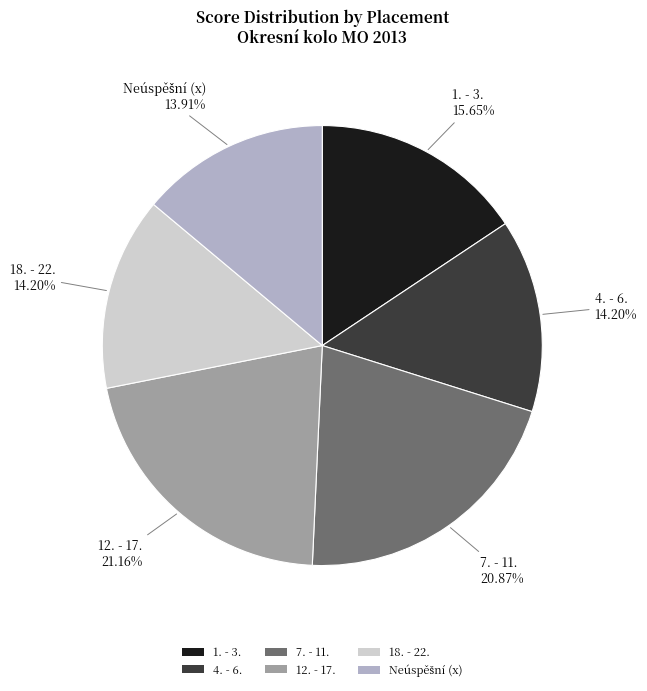

Between 7. - 11. and 1. - 3., which is larger?

7. - 11.